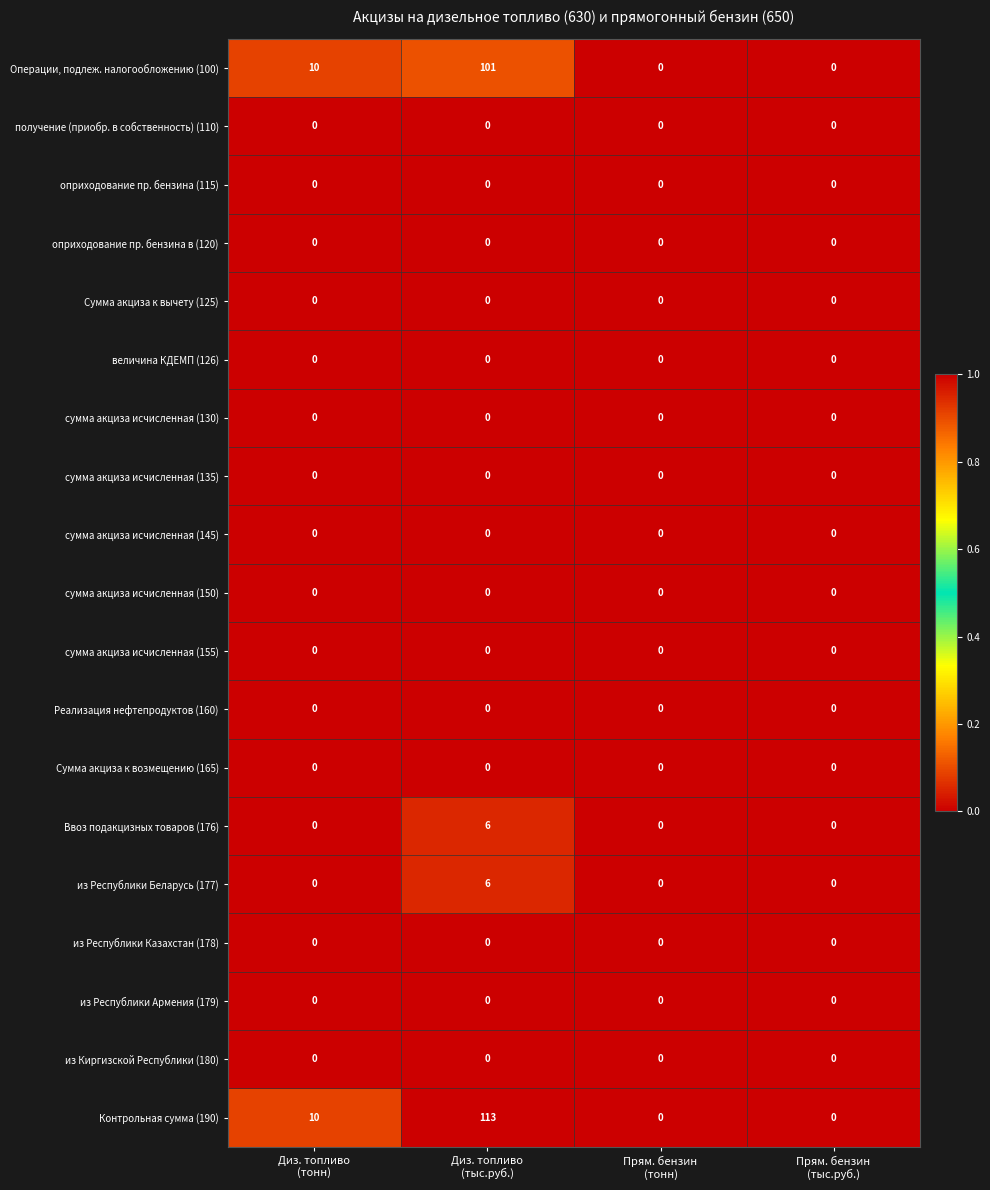

At which category is the sum across all series the highest?

Диз. топливо
(тыс.руб.)